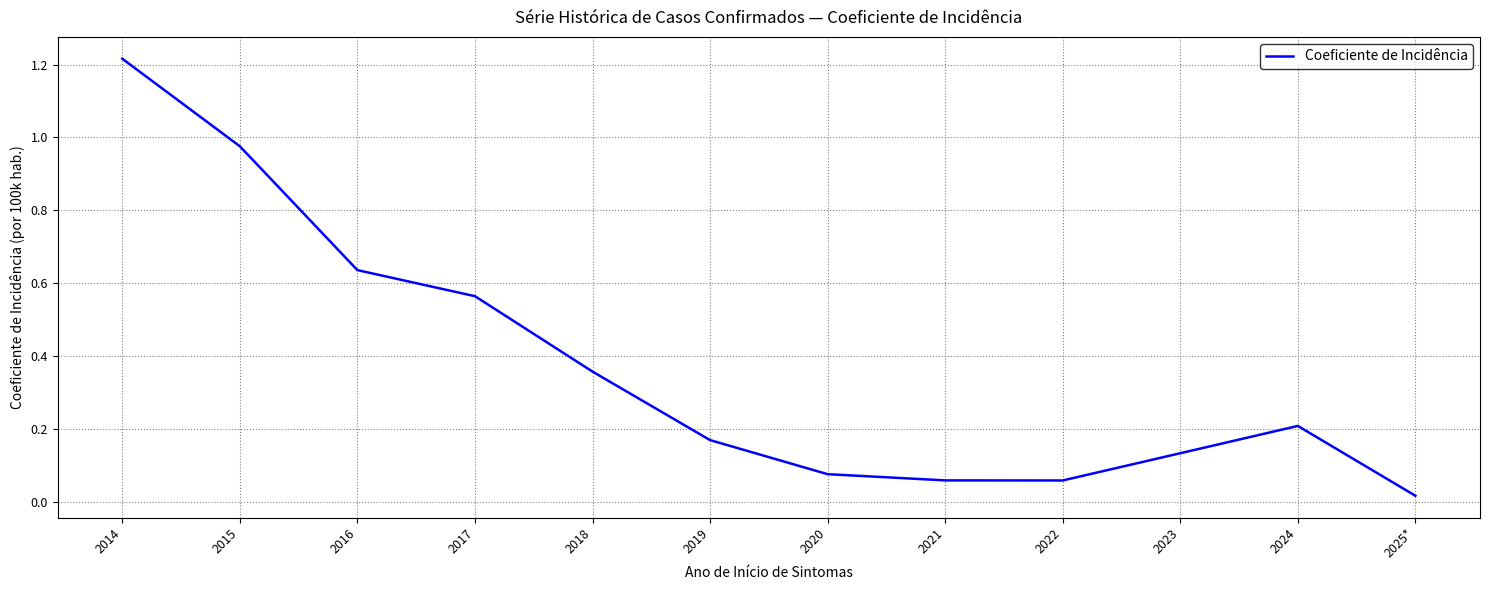

Which has a higher value, 2016 or 2015?

2015